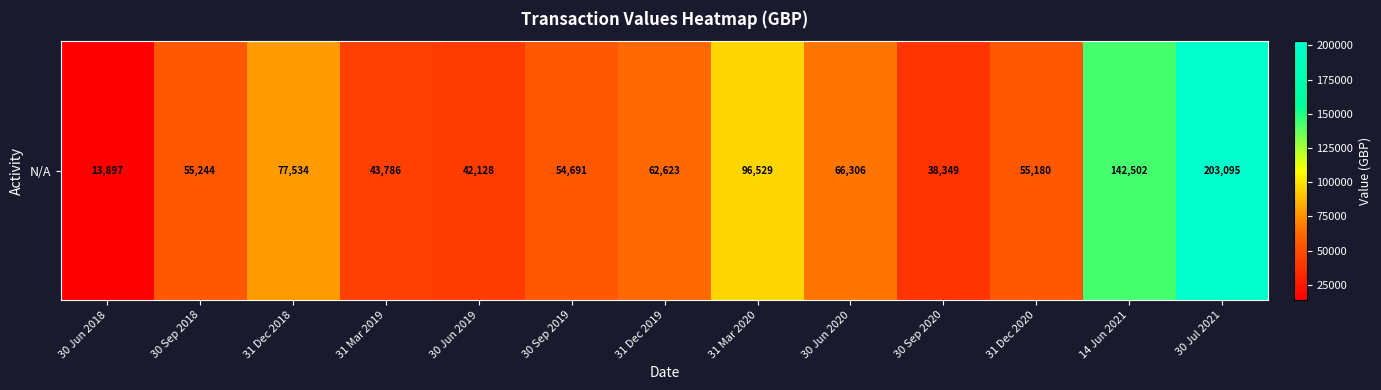

Which category has the highest value across all series?

30 Jul 2021